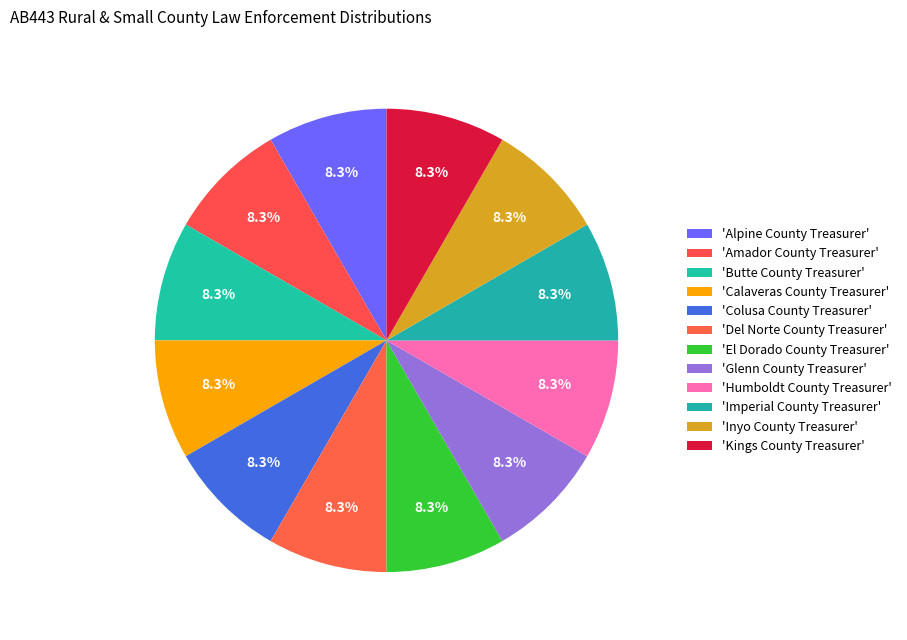

Which category has the biggest portion of the pie?

Alpine County Treasurer